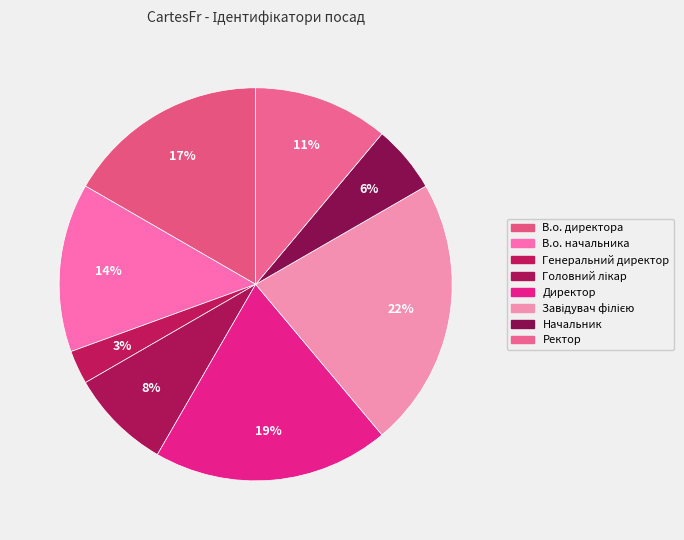

Between Головний лікар and Генеральний директор, which is larger?

Головний лікар